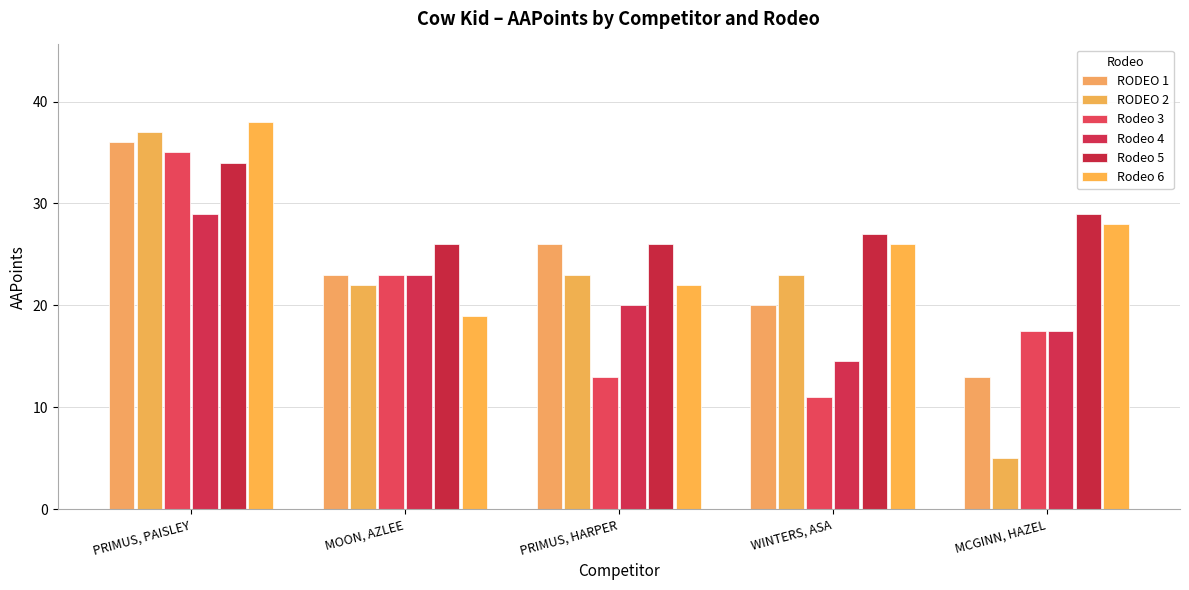

List the series in order of their peak value, highest first.

Rodeo 6, RODEO 2, RODEO 1, Rodeo 3, Rodeo 5, Rodeo 4